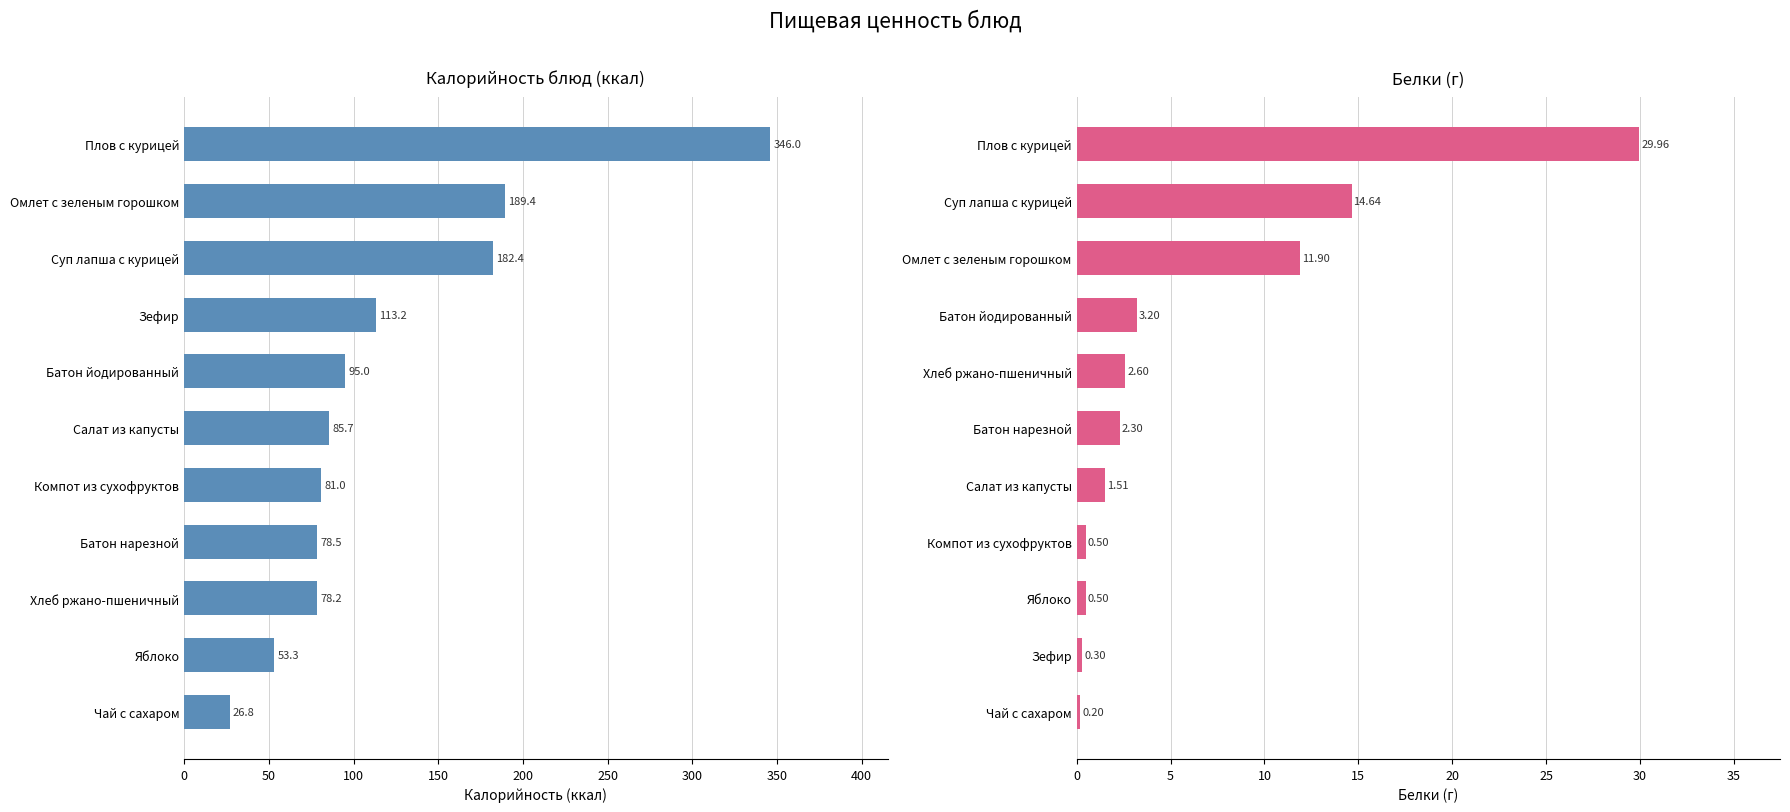

List the series in order of their overall mean, lowest first.

Белки, Калорийность